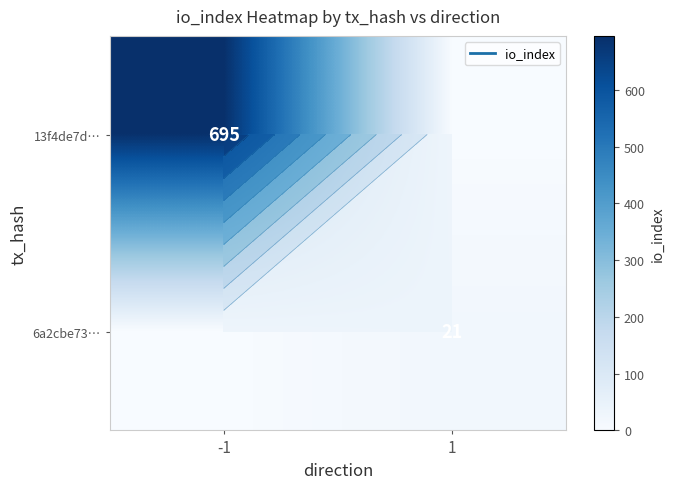

Rank the series by their average value, from highest to lowest.

13f4de7d…, 6a2cbe73…